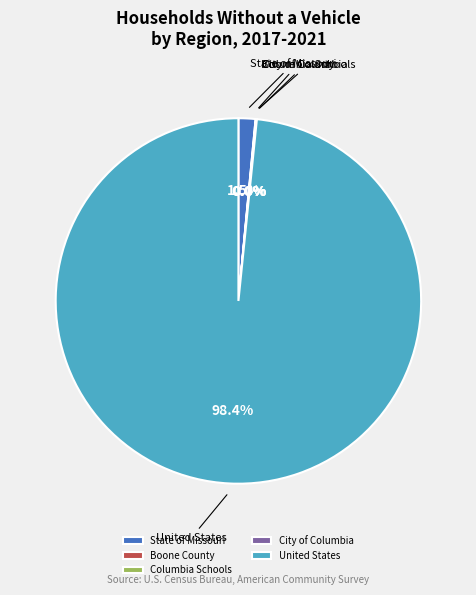

To the nearest percent, what percentage of the pie is United States?

98%